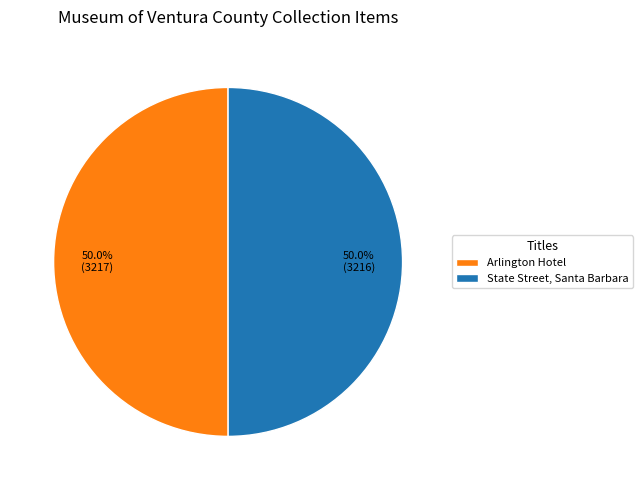

Combined, what portion of the pie is State Street, Santa Barbara and Arlington Hotel?

100.0%